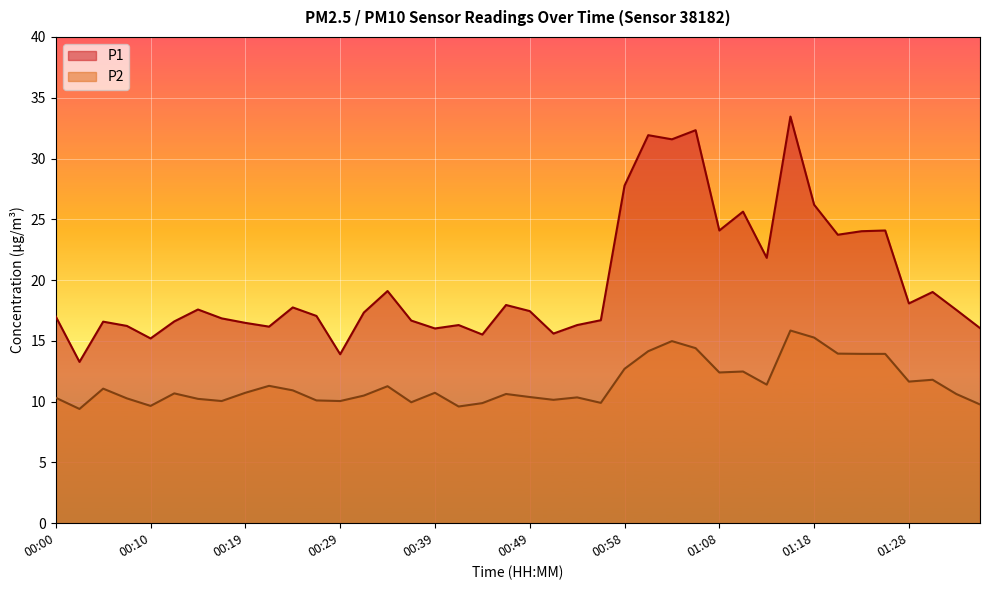

What is the difference between the P1 values at 00:17 and 01:33?

0.7